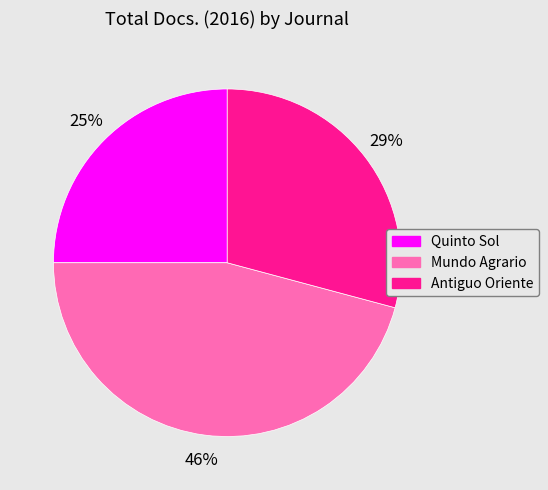

To the nearest percent, what is the average slice percentage?

33%